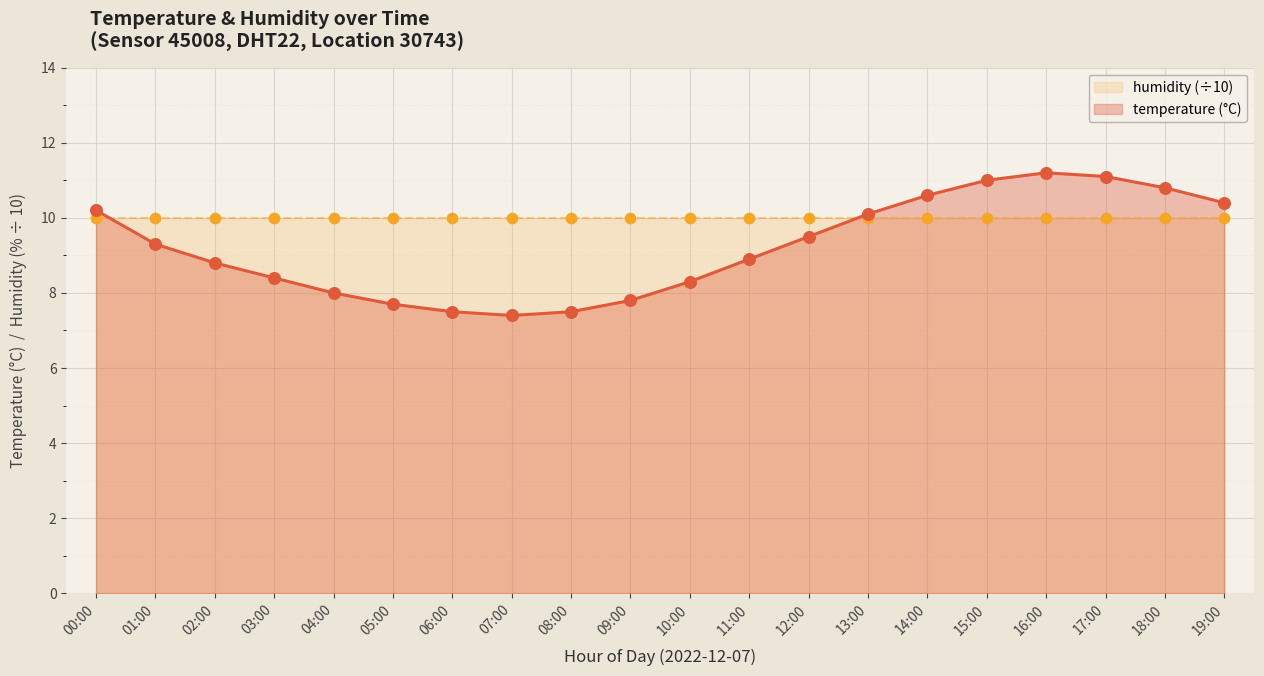

Between 07:00 and 04:00, which is larger?

04:00